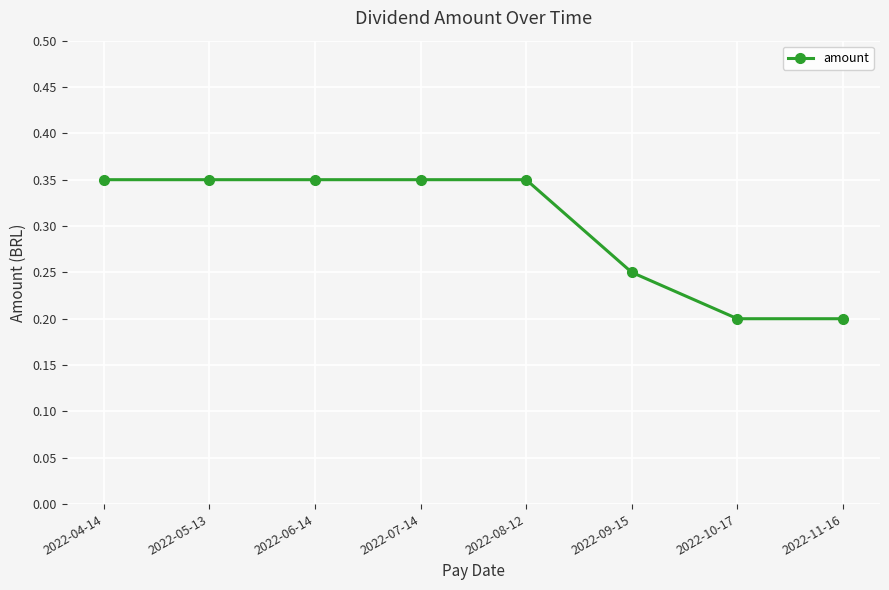

The value at 2022-07-14 is 0.1. True or false?

False